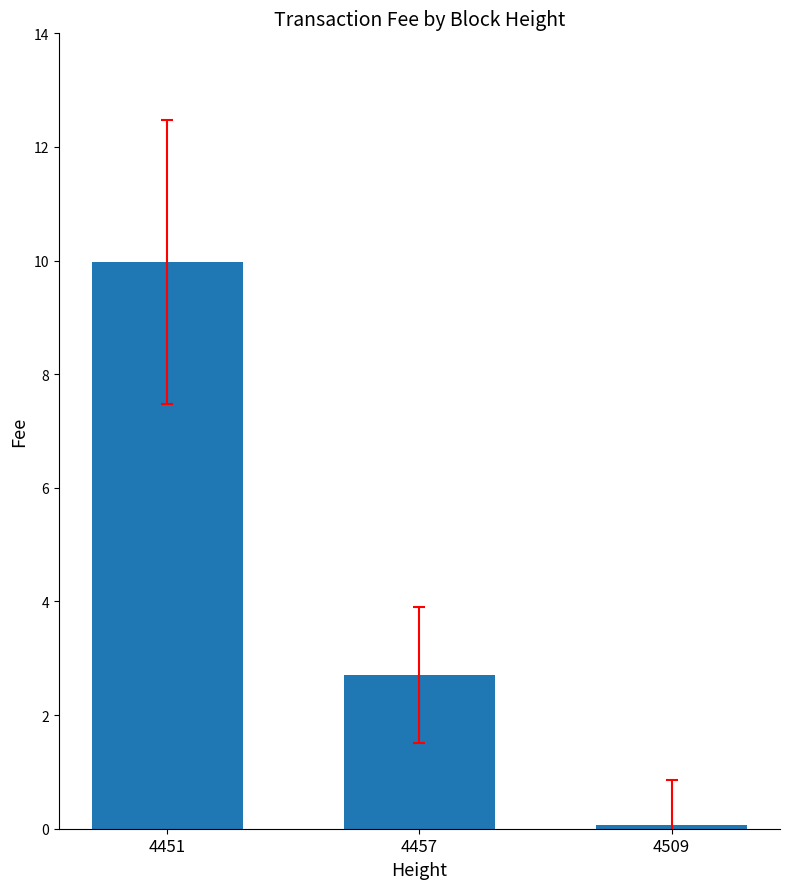

How many values are below 2?

1